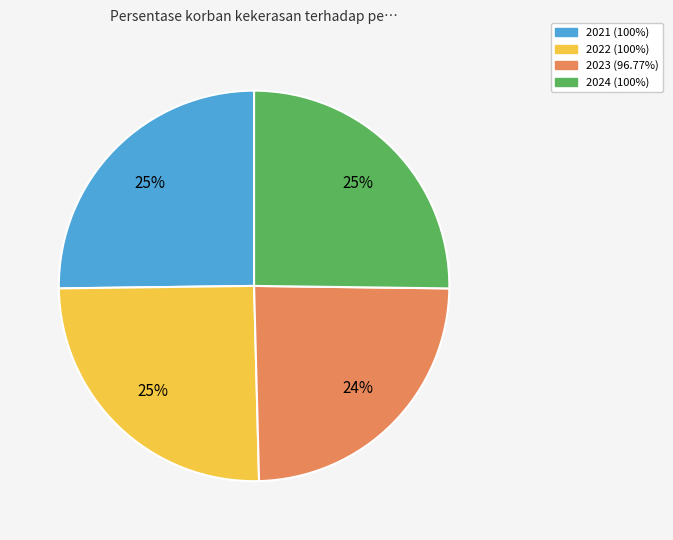

Is there a majority slice in this chart?

No